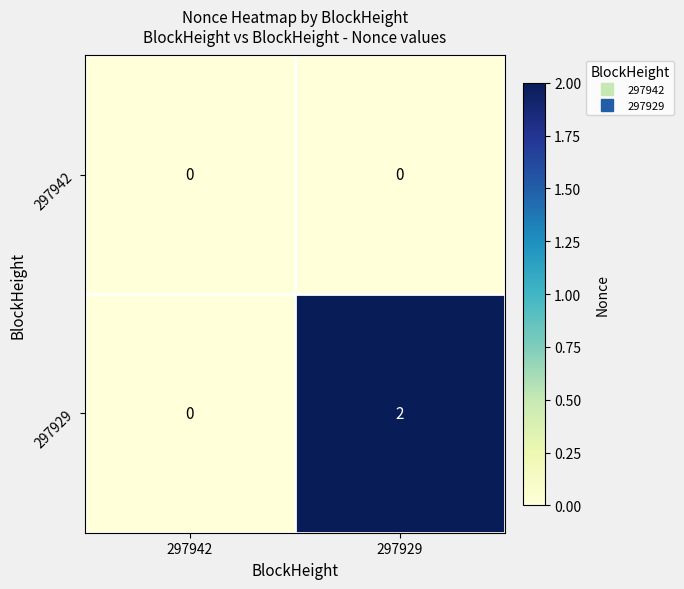

Where is 297929 nearest to the value 1?

297942